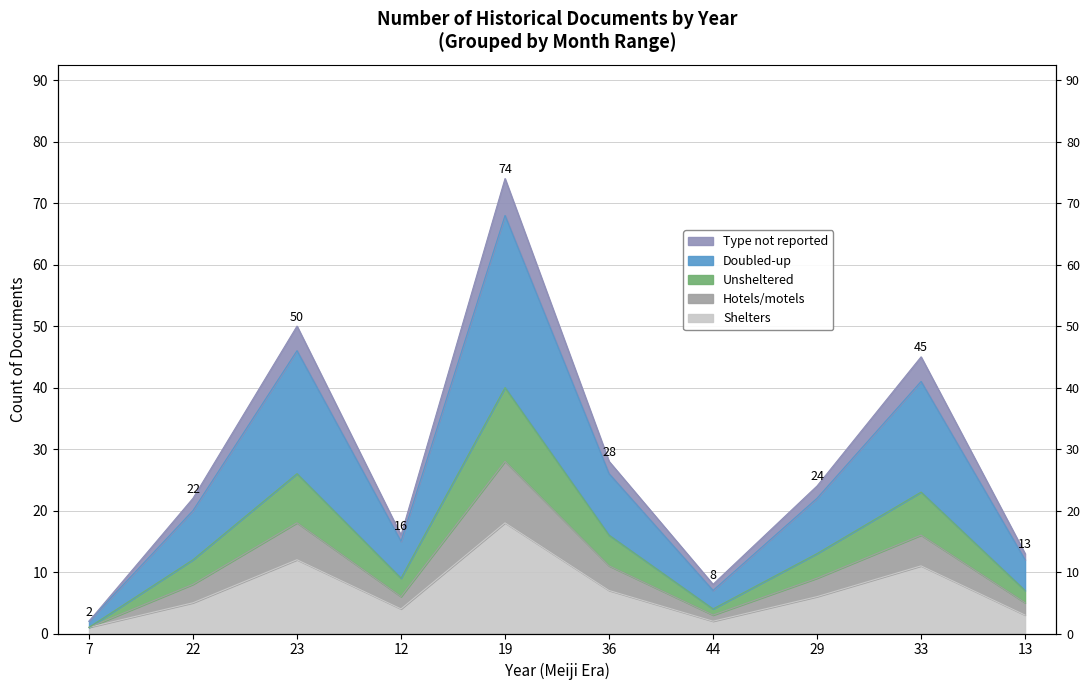

True or false: Doubled-up and Hotels/motels intersect in this chart.

False